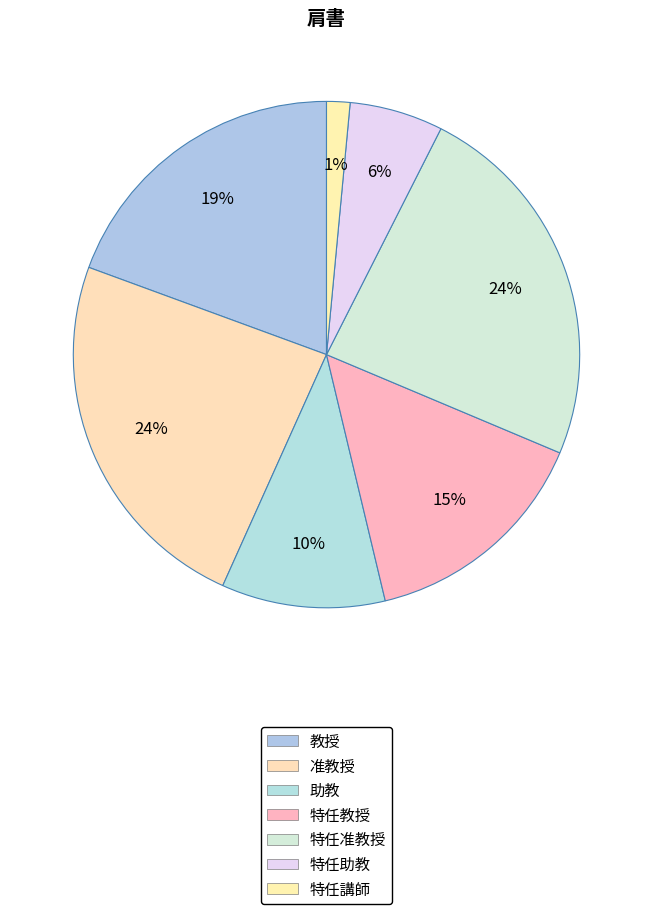

What percentage is the 特任准教授 slice, to the nearest percent?

24%